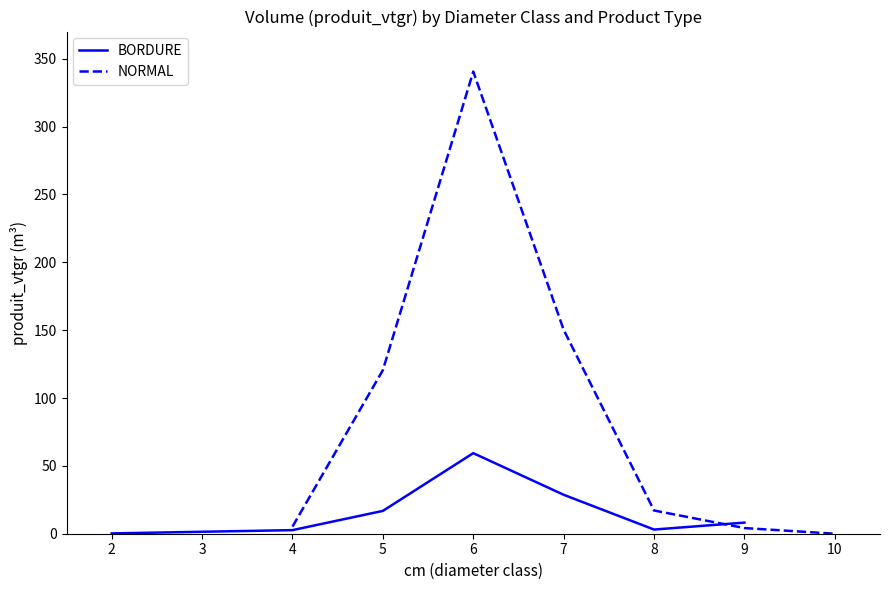

Which series has the largest total across all categories?

NORMAL